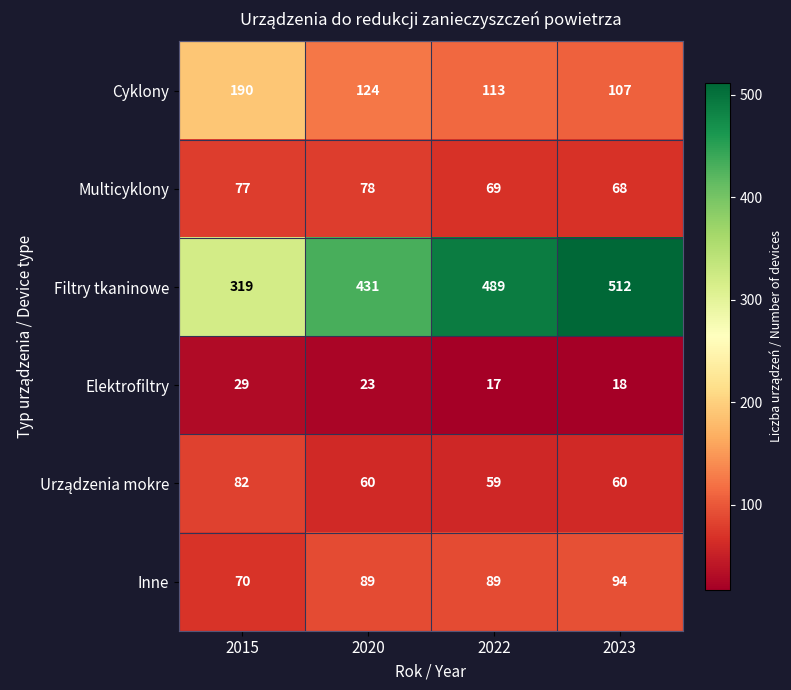

Which category has the highest value across all series?

2023